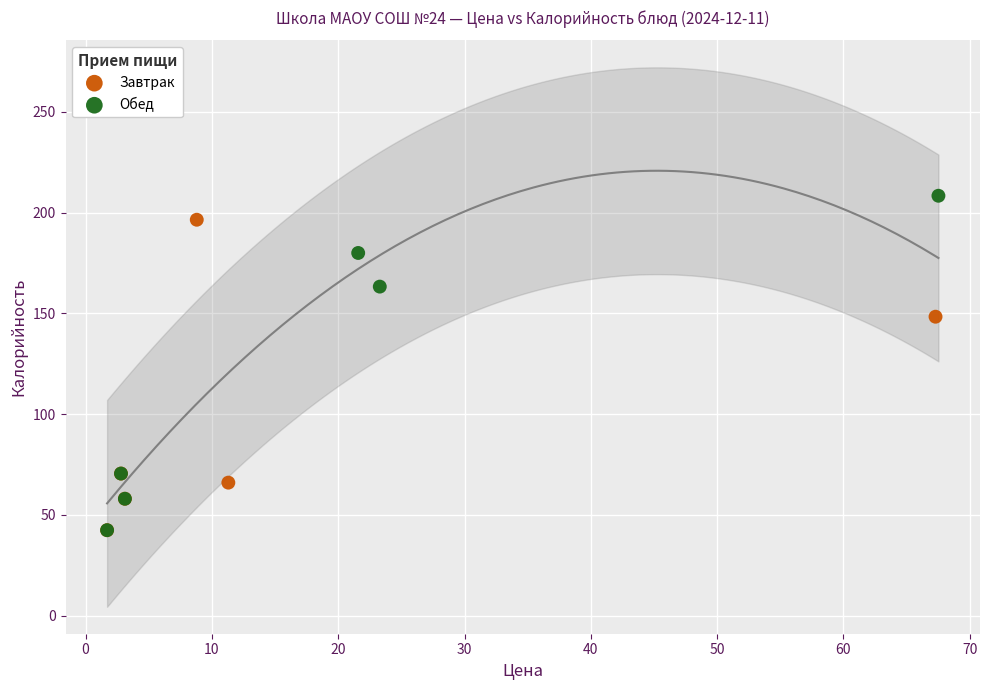

Which series has the widest spread of Y values?

Обед